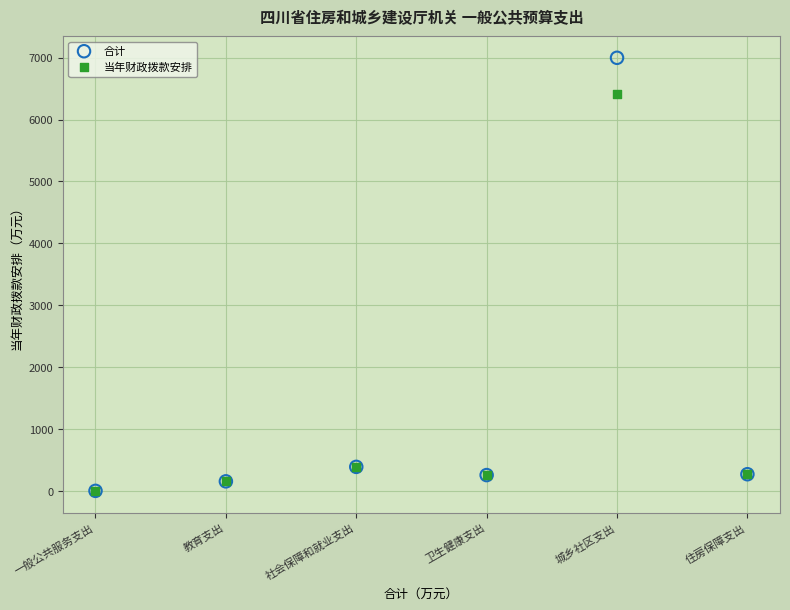

In the 合计 series, what Y value is closest to 3501?

392.8